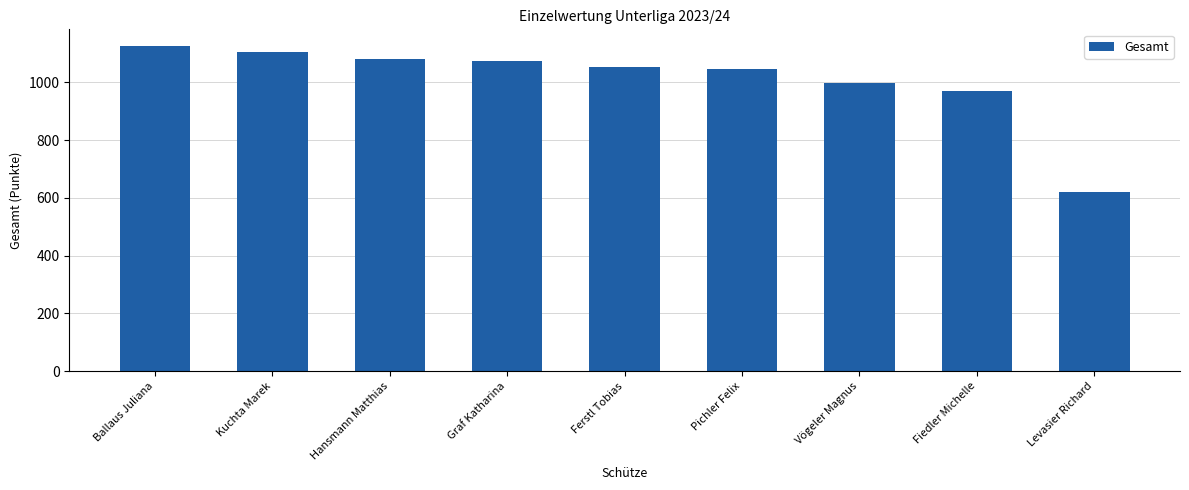

How many bars are there in total?

9